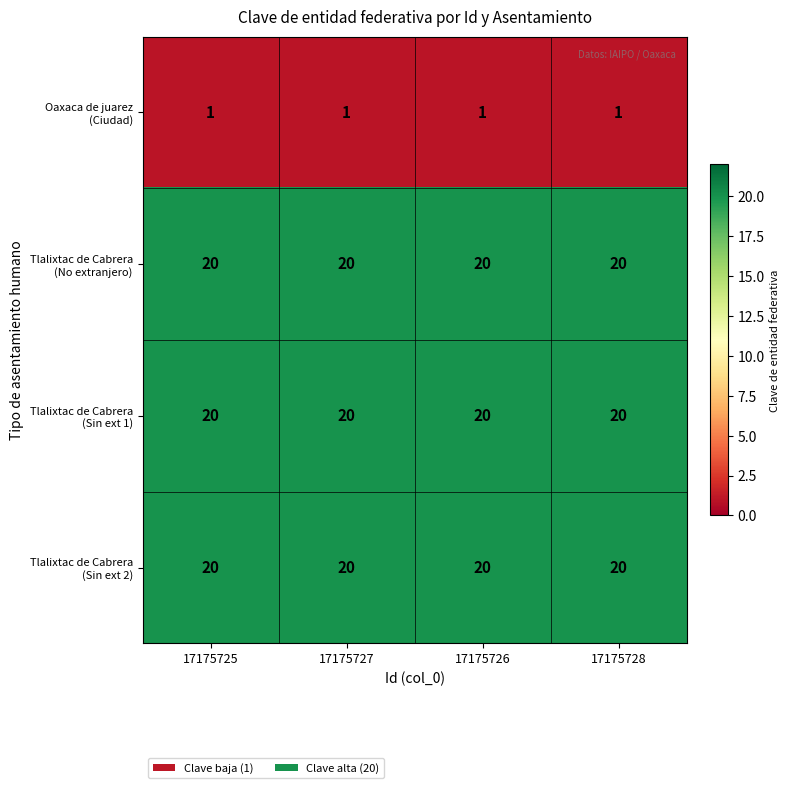

What is the difference between the highest and lowest values at 17175726?

19